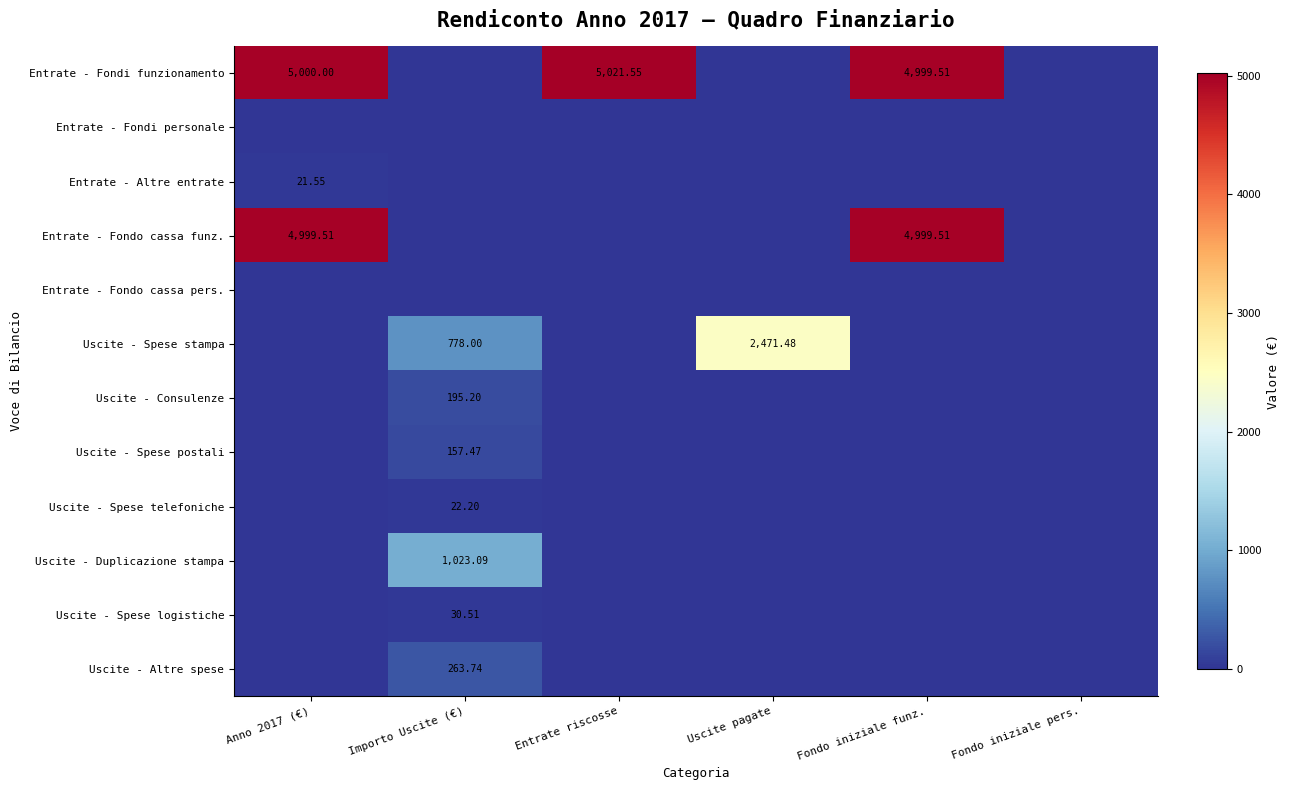

What is the sum of the Uscite - Spese telefoniche values at Importo Uscite (€) and Entrate riscosse?

22.2